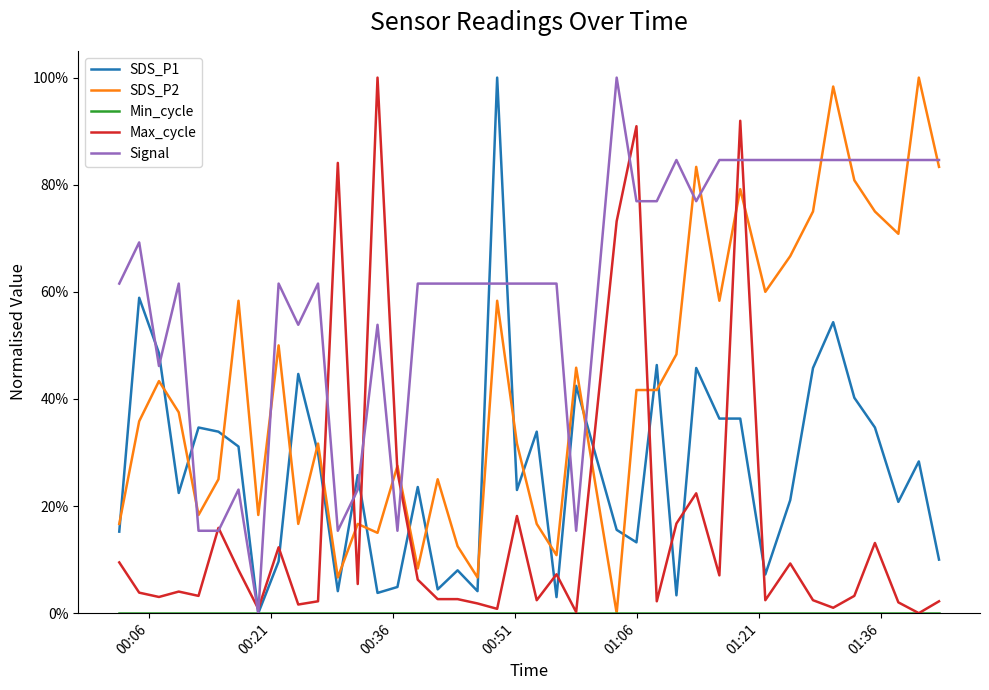

Reading right to left, what are all the values shown in this chart?

SDS_P1: 0.1	0.3	0.2	0.3	0.4	0.5	0.5	0.2	0.1	0.4	0.4	0.5	0.0	0.5	0.1	0.2	0.4	0.0	0.3	0.2	1.0	0.0	0.1	0.0	0.2	0.0	0.0	0.3	0.0	0.3	0.4	0.1	0.0	0.3	0.3	0.3	0.2	0.5	0.6	0.2
SDS_P2: 0.8	1.0	0.7	0.8	0.8	1.0	0.8	0.7	0.6	0.8	0.6	0.8	0.5	0.4	0.4	0.0	0.5	0.1	0.2	0.3	0.6	0.1	0.1	0.2	0.1	0.3	0.1	0.2	0.1	0.3	0.2	0.5	0.2	0.6	0.2	0.2	0.4	0.4	0.4	0.2
Min_cycle: 0.0	0.0	0.0	0.0	0.0	0.0	0.0	0.0	0.0	0.0	0.0	0.0	0.0	0.0	0.0	0.0	0.0	0.0	0.0	0.0	0.0	0.0	0.0	0.0	0.0	0.0	0.0	0.0	0.0	0.0	0.0	0.0	0.0	0.0	0.0	0.0	0.0	0.0	0.0	0.0
Max_cycle: 0.0	0.0	0.0	0.1	0.0	0.0	0.0	0.1	0.0	0.9	0.1	0.2	0.2	0.0	0.9	0.7	0.0	0.1	0.0	0.2	0.0	0.0	0.0	0.0	0.1	0.3	1.0	0.1	0.8	0.0	0.0	0.1	0.0	0.1	0.2	0.0	0.0	0.0	0.0	0.1
Signal: 0.8	0.8	0.8	0.8	0.8	0.8	0.8	0.8	0.8	0.8	0.8	0.8	0.8	0.8	0.8	1.0	0.2	0.6	0.6	0.6	0.6	0.6	0.6	0.6	0.6	0.2	0.5	0.2	0.2	0.6	0.5	0.6	0.0	0.2	0.2	0.2	0.6	0.5	0.7	0.6